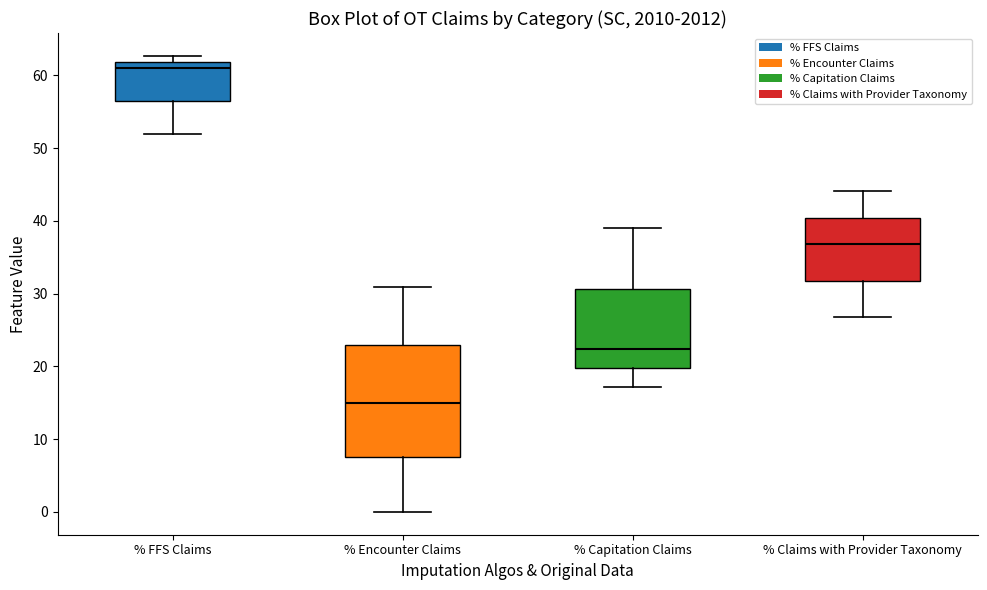

Reading left to right, read every box against the y-axis: the position of its median line, the range the box covers, and the ends of its whiskers. The values are not printed on the chart, so give them approximately, as read against the axis.

% FFS Claims: median 61, box 56 to 62, whiskers 52 to 63
% Encounter Claims: median 15, box 7 to 23, whiskers 0 to 31
% Capitation Claims: median 22, box 20 to 31, whiskers 17 to 39
% Claims with Provider Taxonomy: median 37, box 32 to 40, whiskers 27 to 44